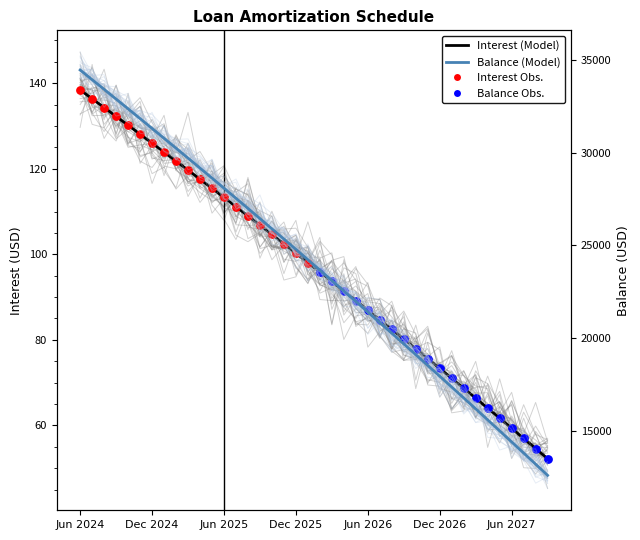

Which series reaches the maximum Y coordinate?

Balance